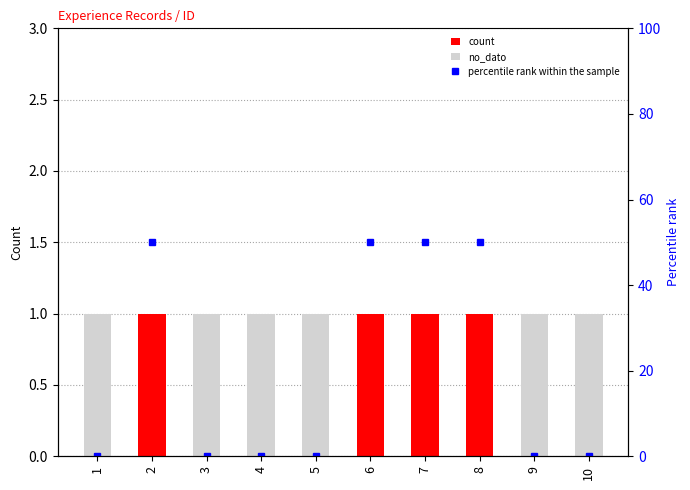

Between 4 and 8, which series saw the biggest shift?

percentile rank within the sample